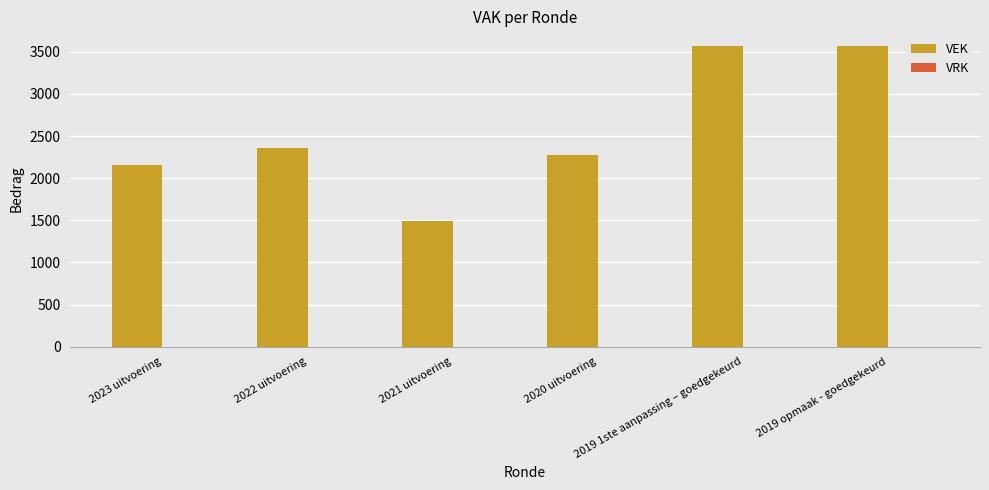

What is the difference between the maximum and minimum values?

2077